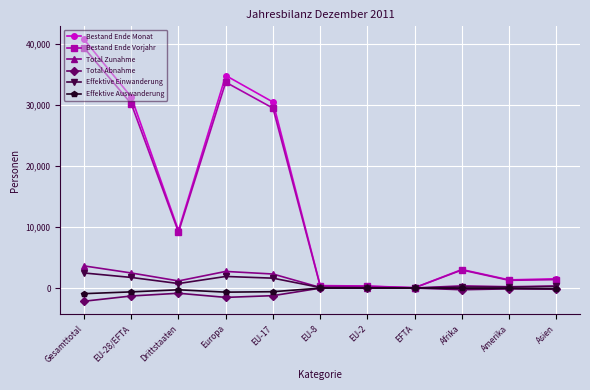

What is the label of the 9th point from the left?

Afrika